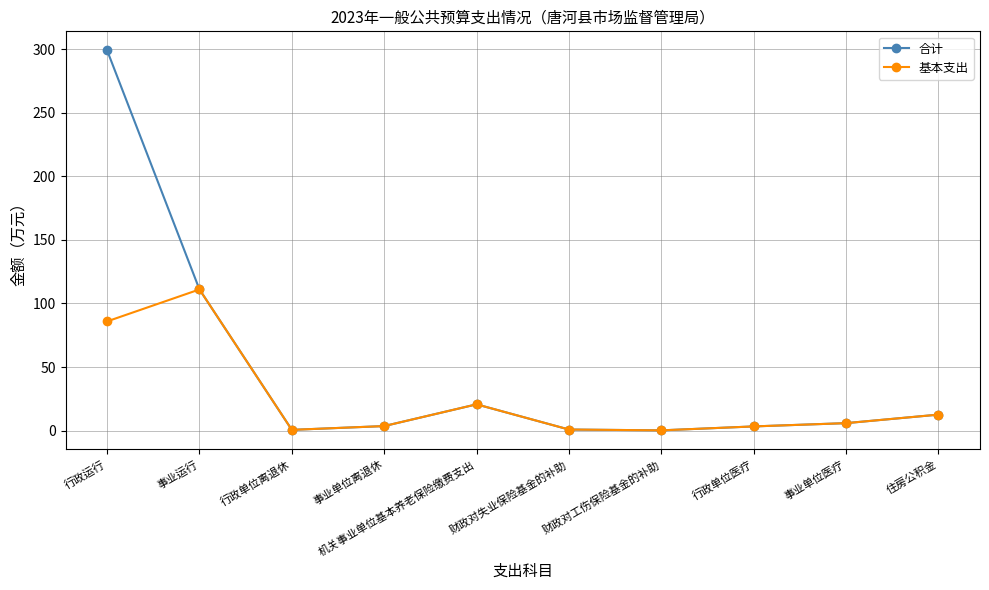

Is it true that 基本支出 equals 129.4 at 行政运行?

False